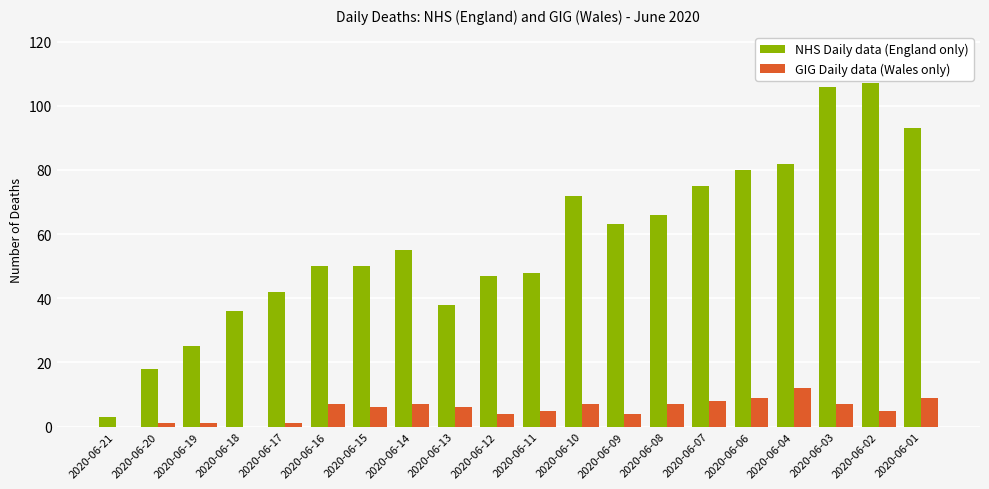

Reading right to left, transcribe all the data shown in this chart.

NHS Daily data (England only): 2020-06-01=93	2020-06-02=107	2020-06-03=106	2020-06-04=82	2020-06-06=80	2020-06-07=75	2020-06-08=66	2020-06-09=63	2020-06-10=72	2020-06-11=48	2020-06-12=47	2020-06-13=38	2020-06-14=55	2020-06-15=50	2020-06-16=50	2020-06-17=42	2020-06-18=36	2020-06-19=25	2020-06-20=18	2020-06-21=3
GIG Daily data (Wales only): 2020-06-01=9	2020-06-02=5	2020-06-03=7	2020-06-04=12	2020-06-06=9	2020-06-07=8	2020-06-08=7	2020-06-09=4	2020-06-10=7	2020-06-11=5	2020-06-12=4	2020-06-13=6	2020-06-14=7	2020-06-15=6	2020-06-16=7	2020-06-17=1	2020-06-18=0	2020-06-19=1	2020-06-20=1	2020-06-21=0